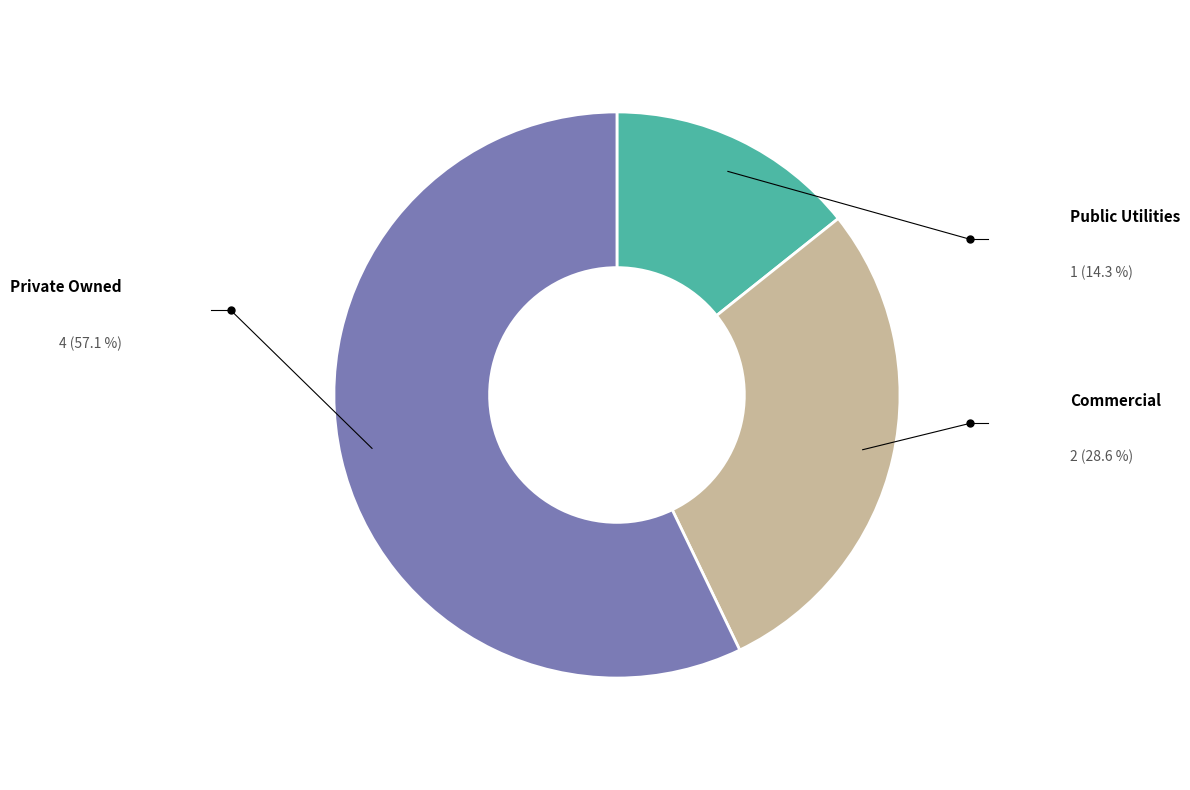

Is there any slice that represents more than half of the pie?

Yes